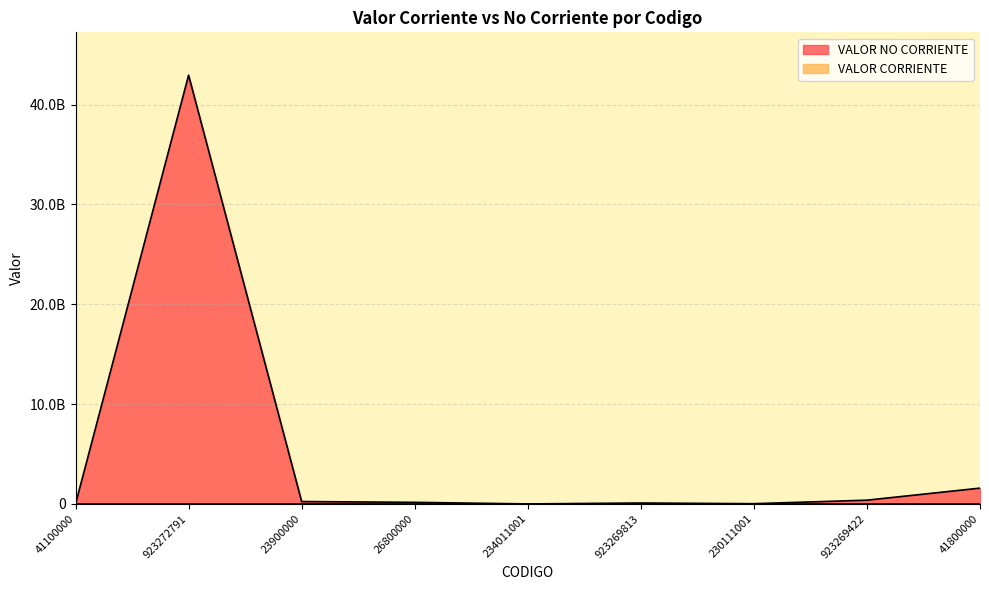

What is the label of the 5th point from the right?

234011001